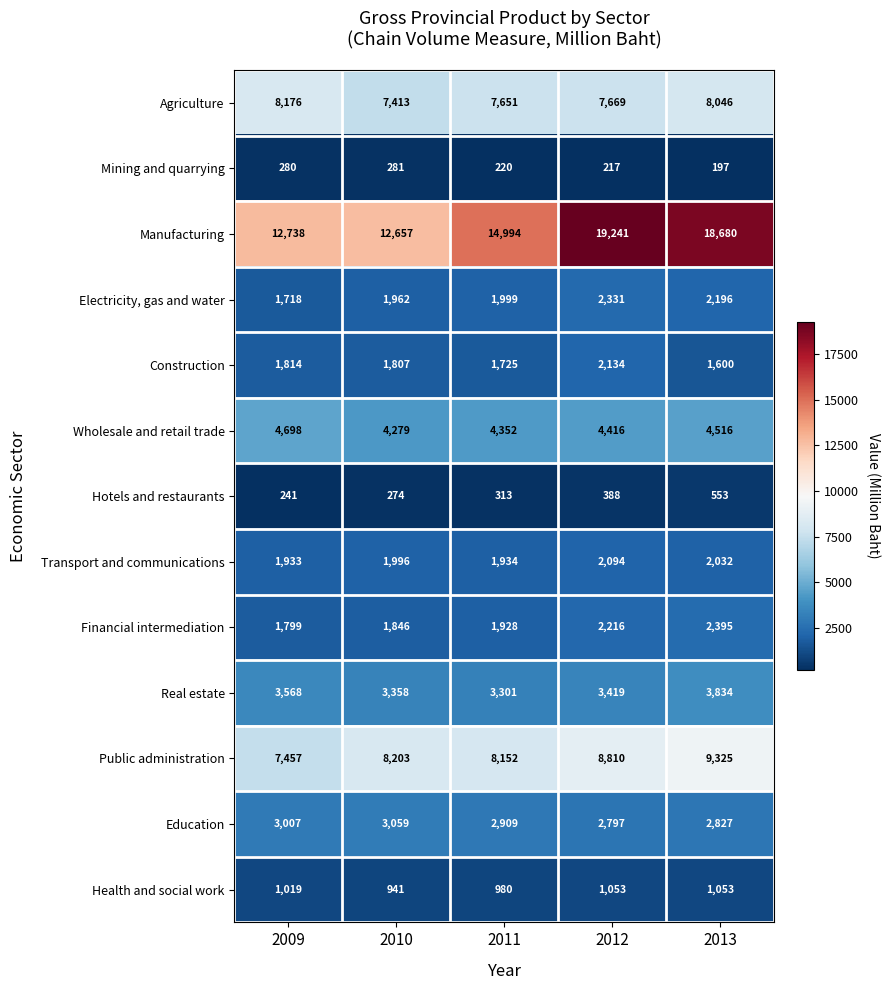

What is the total value across all series at 2011?

50458